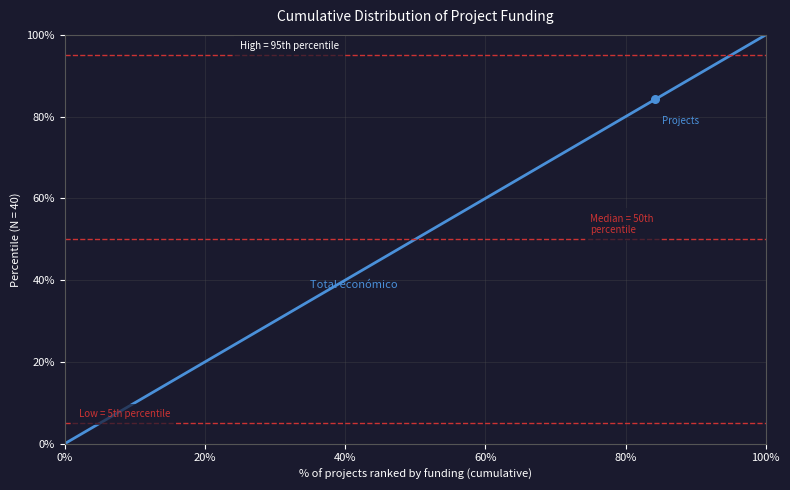

What is the difference between the maximum and minimum values?

100.0